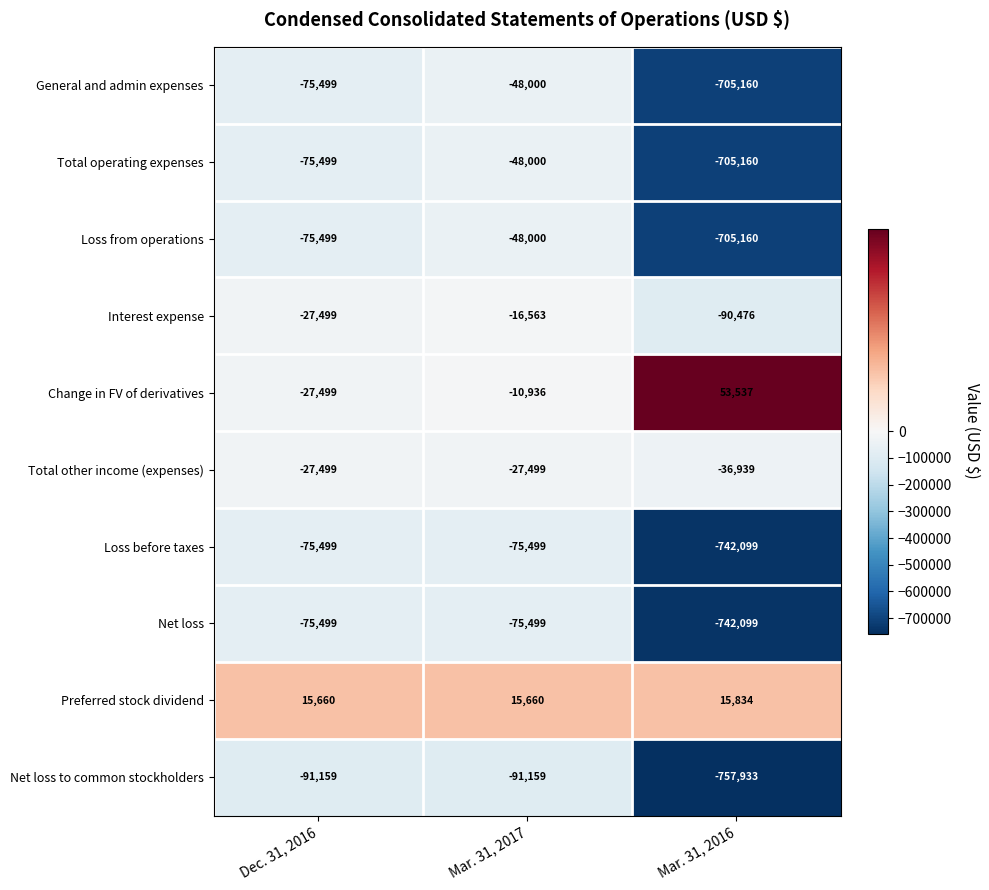

List the labels in order of Loss from operations value, smallest first.

Mar. 31, 2016, Dec. 31, 2016, Mar. 31, 2017